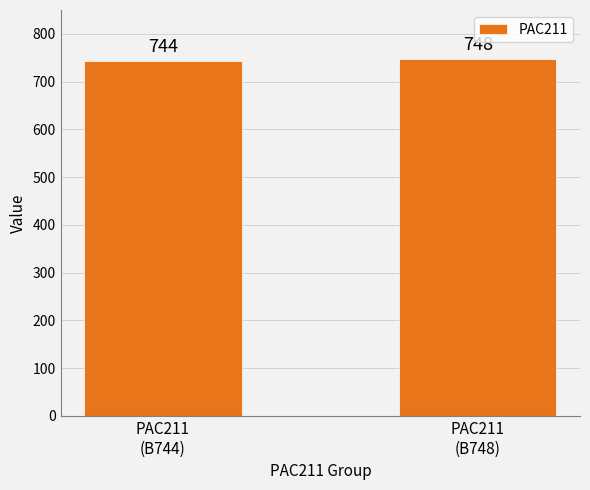

Are the bars horizontal?

No